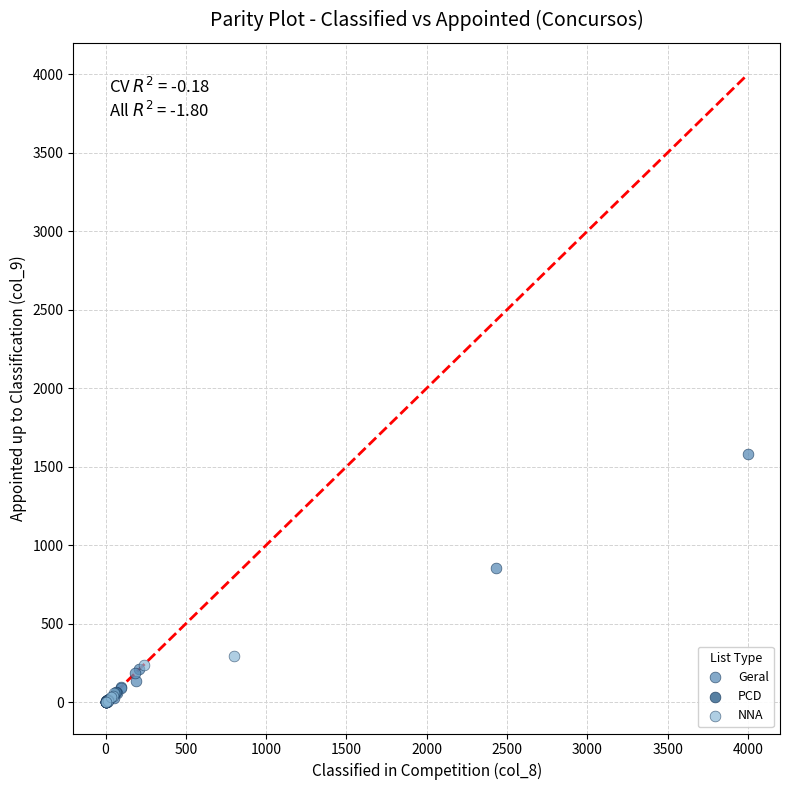

Which series reaches the maximum Y coordinate?

Geral